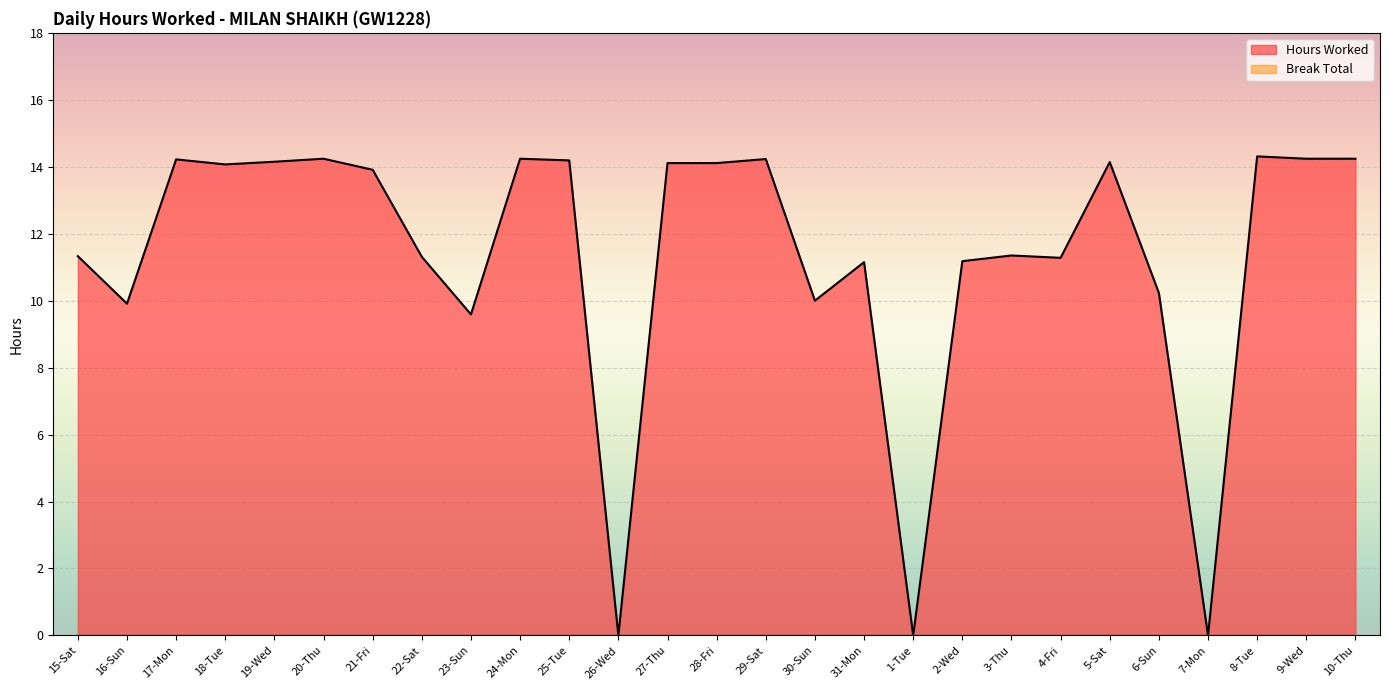

What is the greatest value displayed?

14.3